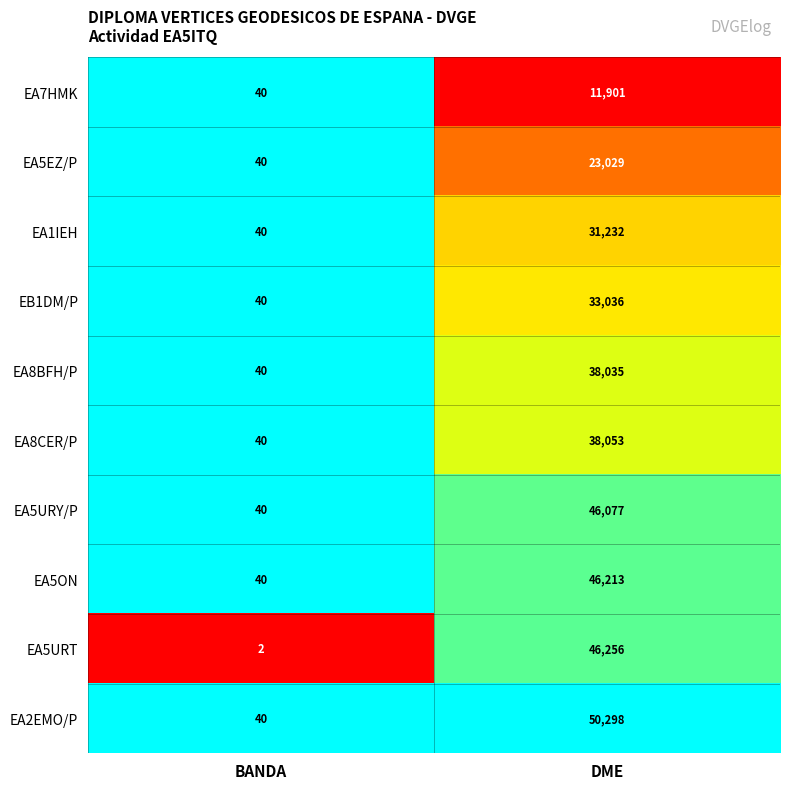

Reading left to right, list all the values displayed in this chart.

EA7HMK: 40	11901
EA5EZ/P: 40	23029
EA1IEH: 40	31232
EB1DM/P: 40	33036
EA8BFH/P: 40	38035
EA8CER/P: 40	38053
EA5URY/P: 40	46077
EA5ON: 40	46213
EA5URT: 2	46256
EA2EMO/P: 40	50298